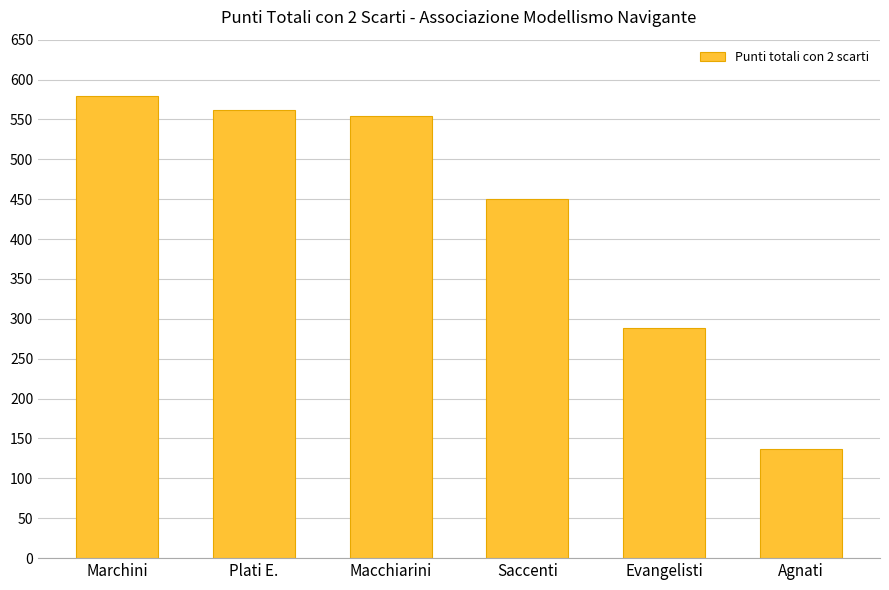

Count the number of data series in this chart.

1